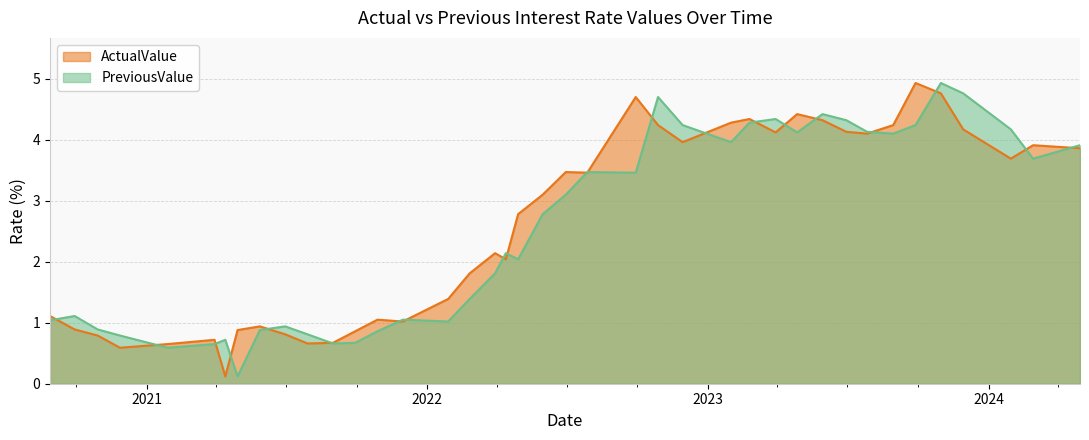

What are all the series names shown in the legend?

ActualValue, PreviousValue